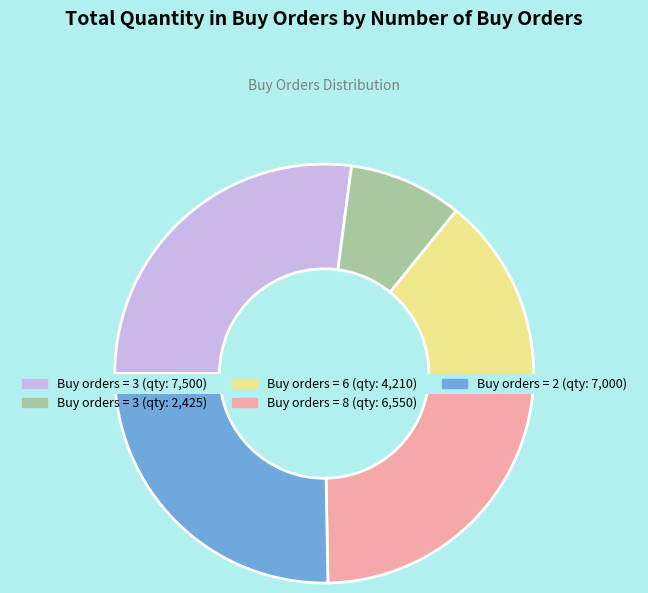

To the nearest percent, what portion does 3 represent?

27%